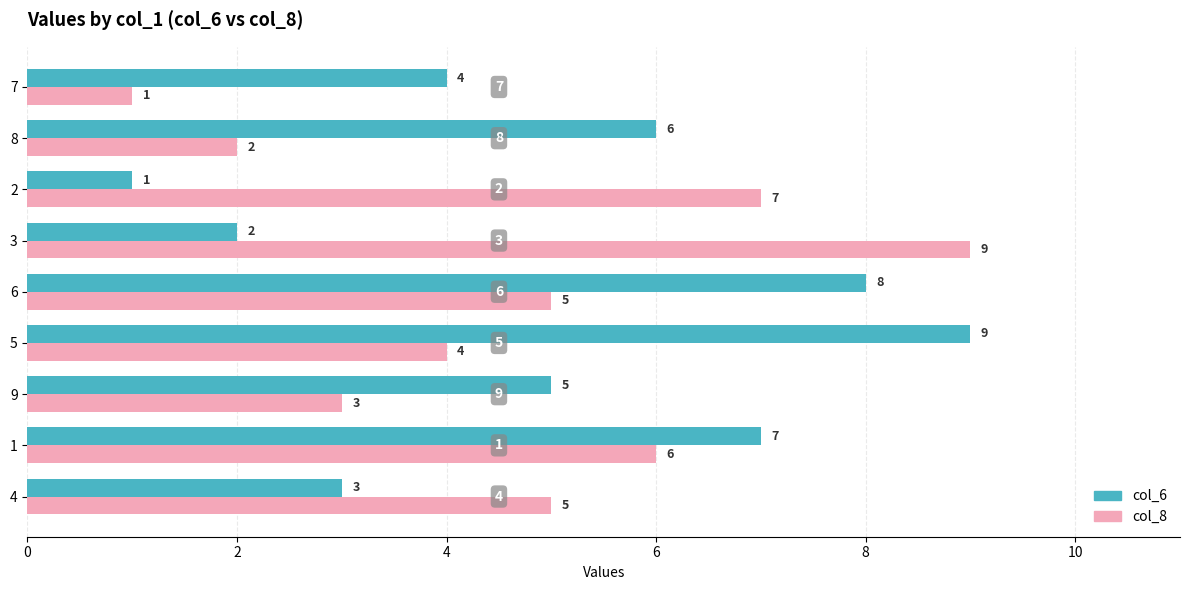

What is the difference between the highest and lowest values at 6?

3